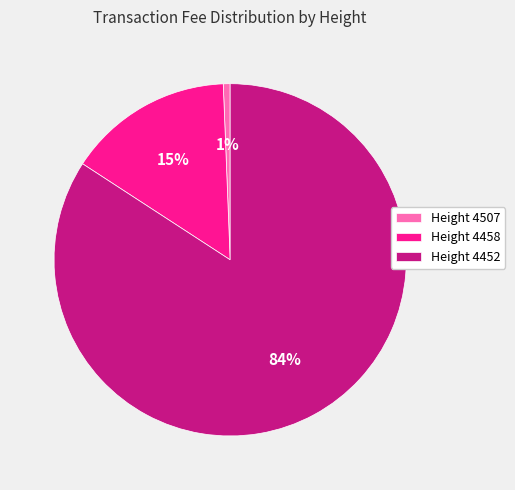

Rank the categories by value from lowest to highest.

Height 4507, Height 4458, Height 4452